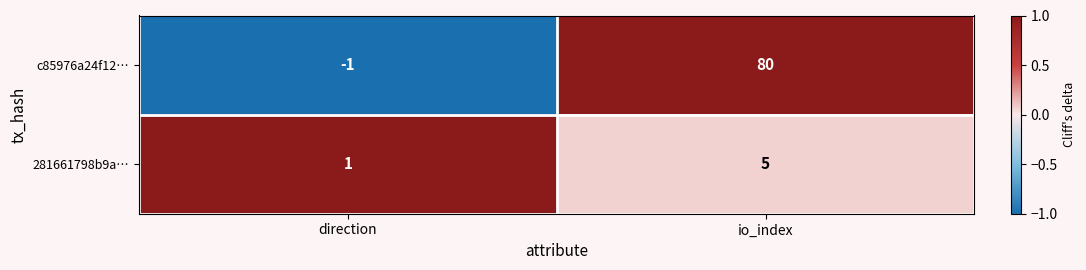

At which label is c85976a24f12… closest to 39?

direction